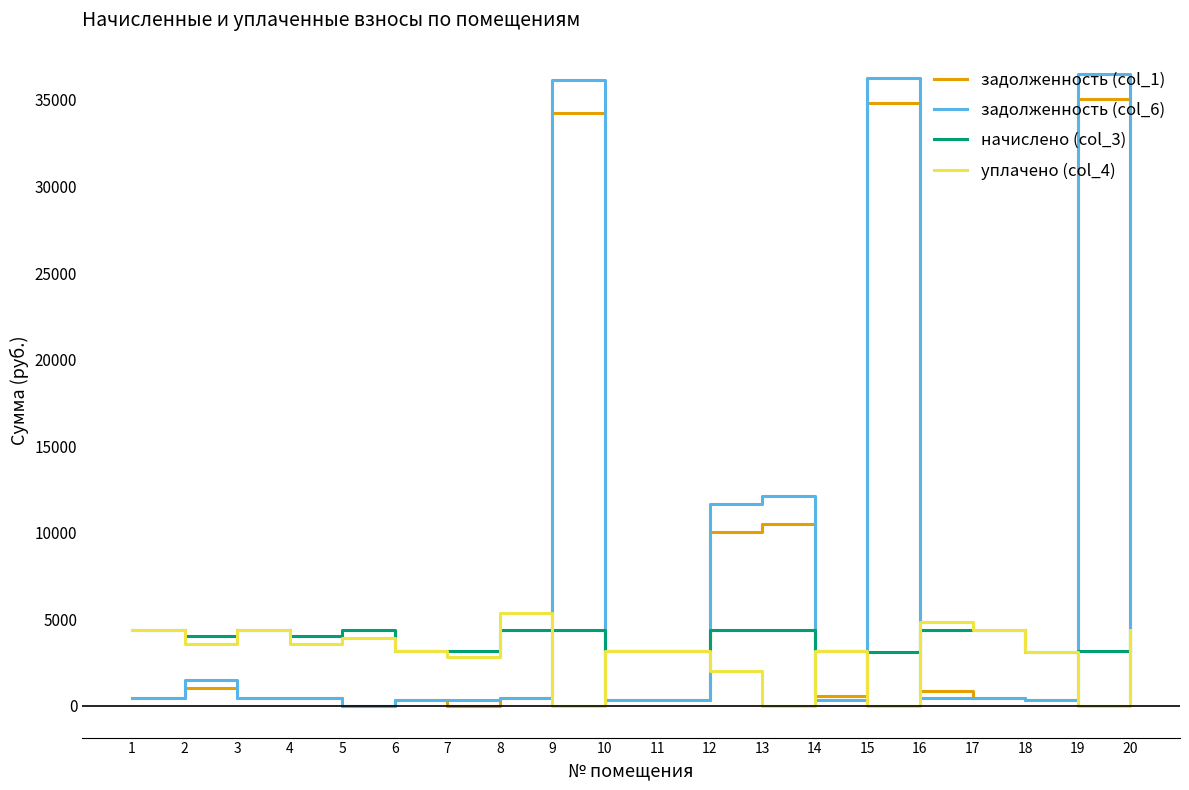

True or false: задолженность (col_6) has more than 0 points higher than both neighbors.

True